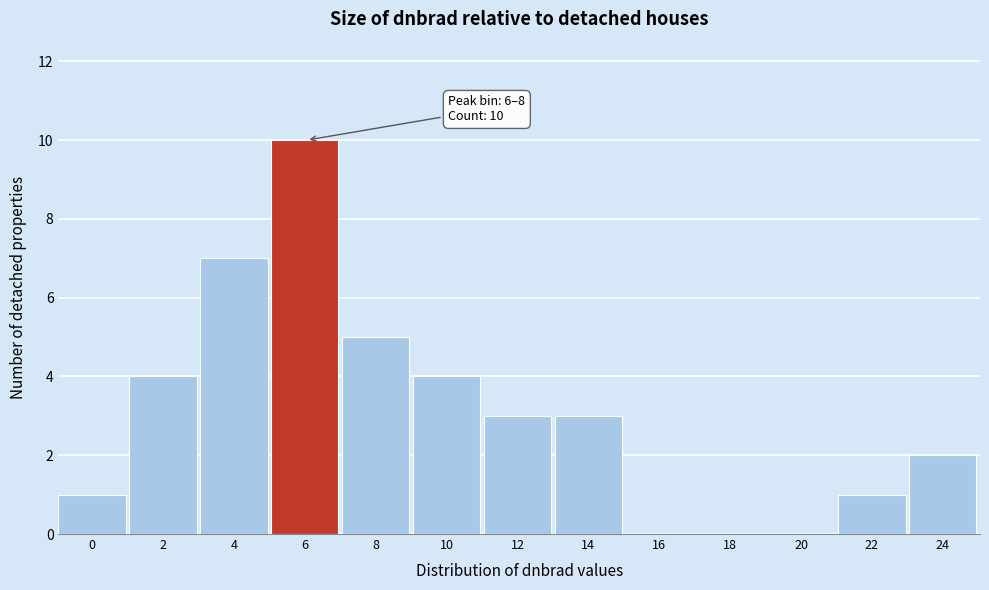

Reading right to left, extract all data points from this chart.

24=2	22=1	20=0	18=0	16=0	14=3	12=3	10=4	8=5	6=10	4=7	2=4	0=1